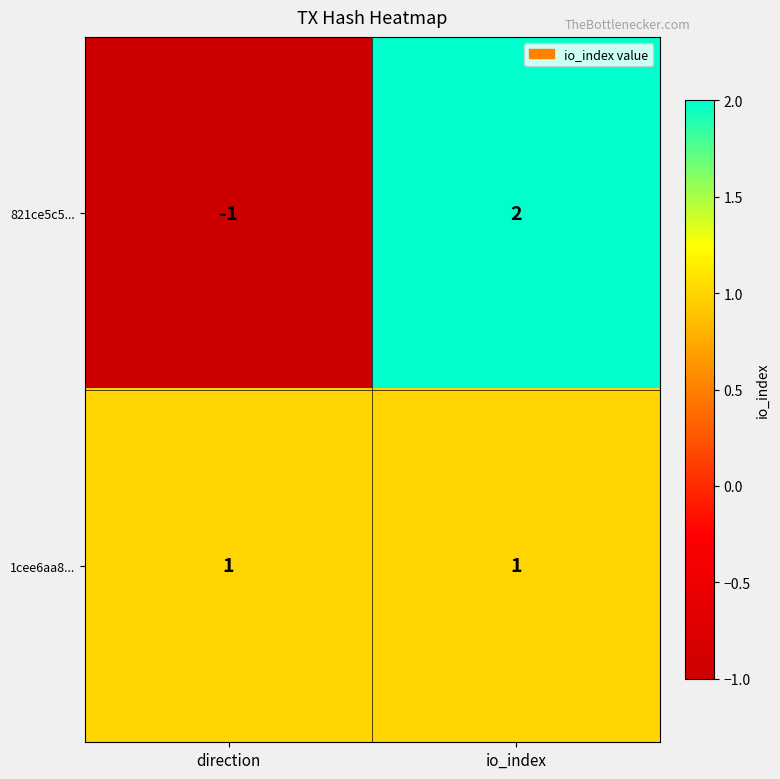

Is it true that 821ce5c5... equals 1 at io_index?

False